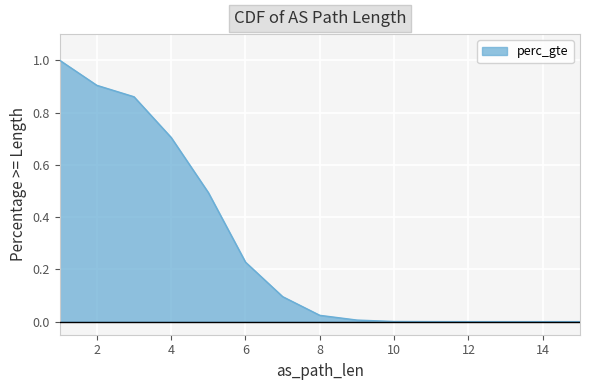

Reading left to right, extract all data points from this chart.

1.0	0.9	0.9	0.7	0.5	0.2	0.1	0.0	0.0	0.0	0.0	0.0	0.0	0.0	0.0